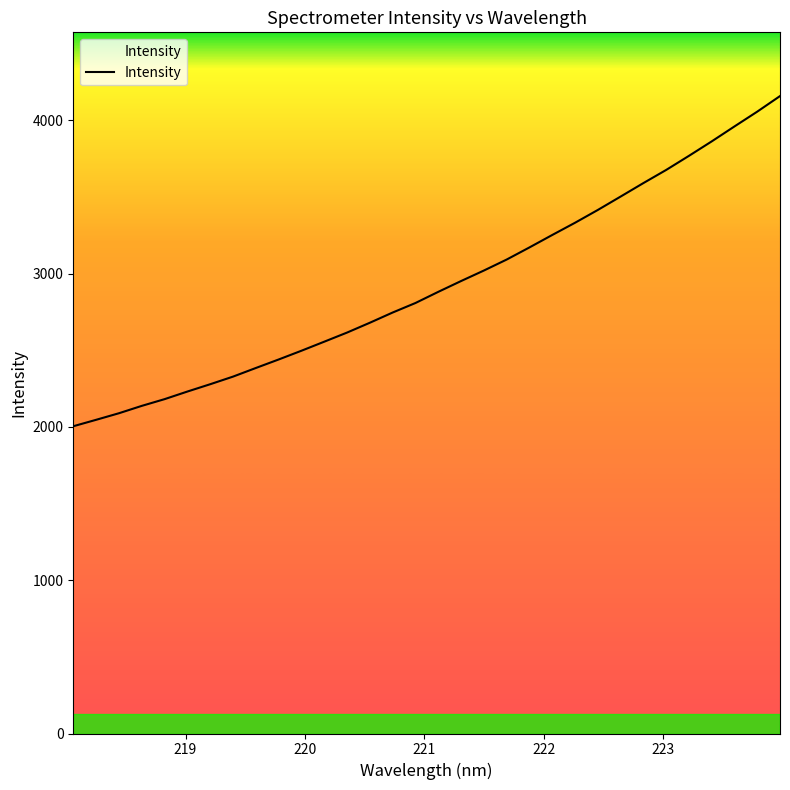

Count the number of values greater than 2881.

16